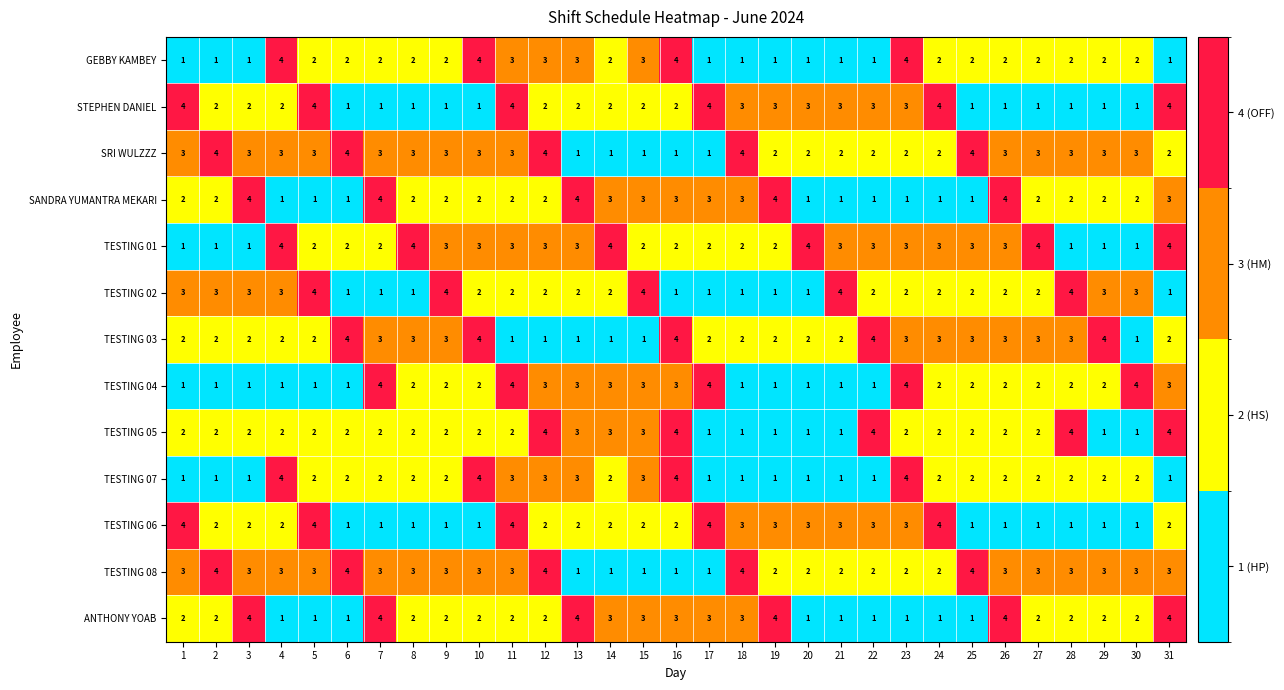

What is the maximum value shown in the chart?

4